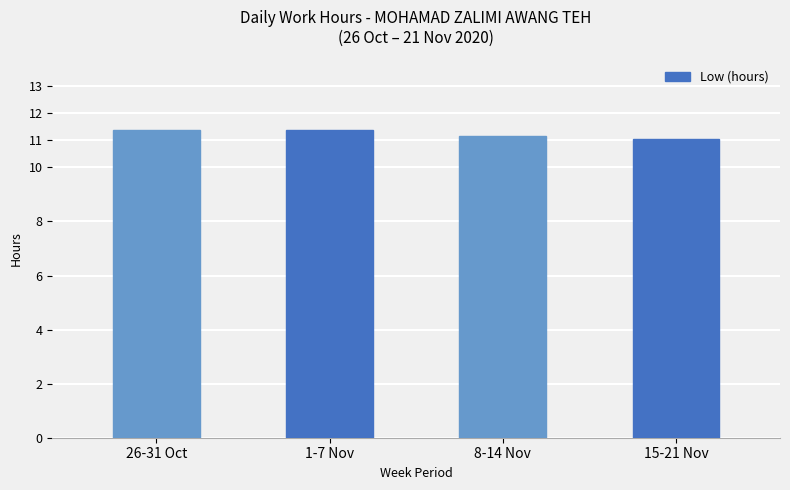

Reading right to left, what are all the values shown in this chart?

11.1	11.2	11.4	11.4